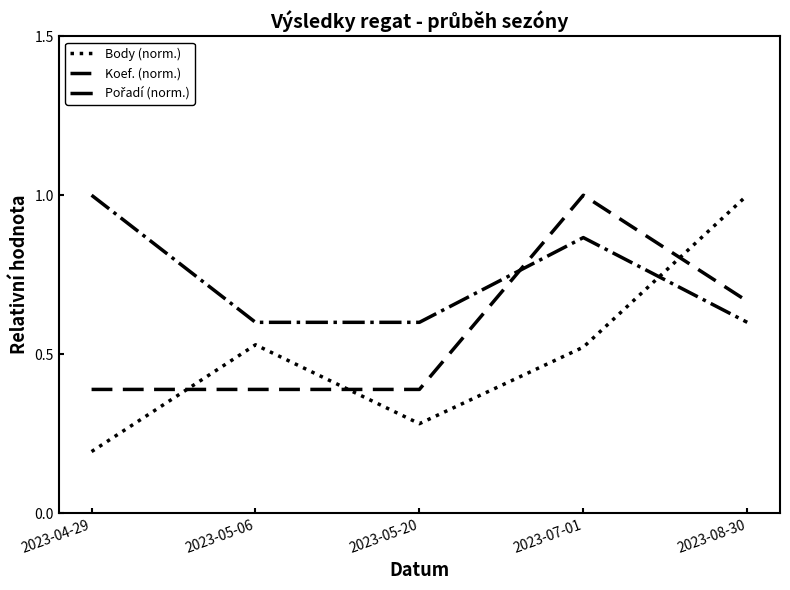

What is the total value across all series at 2023-08-30?

2.3